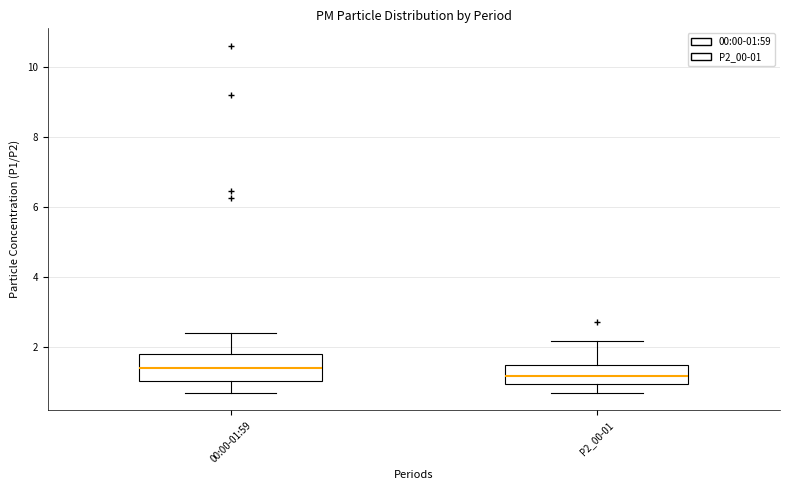

Where does the lower whisker of the box for 00:00-01:59 end on the y-axis? The values are not printed on the chart, so give them approximately, as read against the axis.

0.8